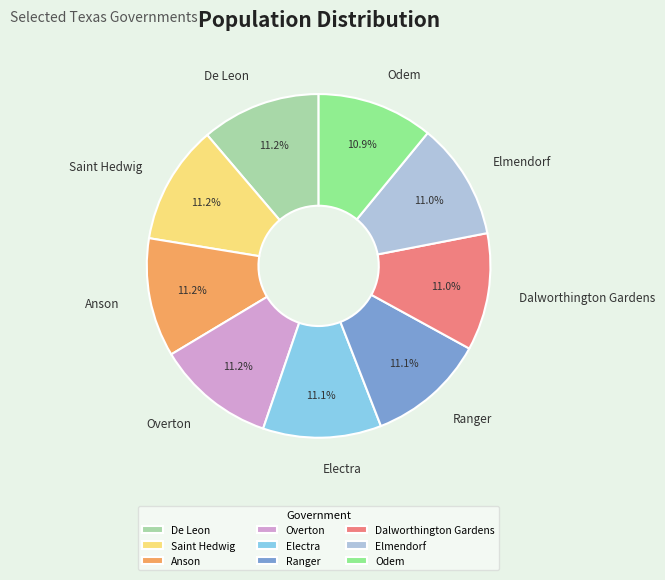

Is there a majority slice in this chart?

No